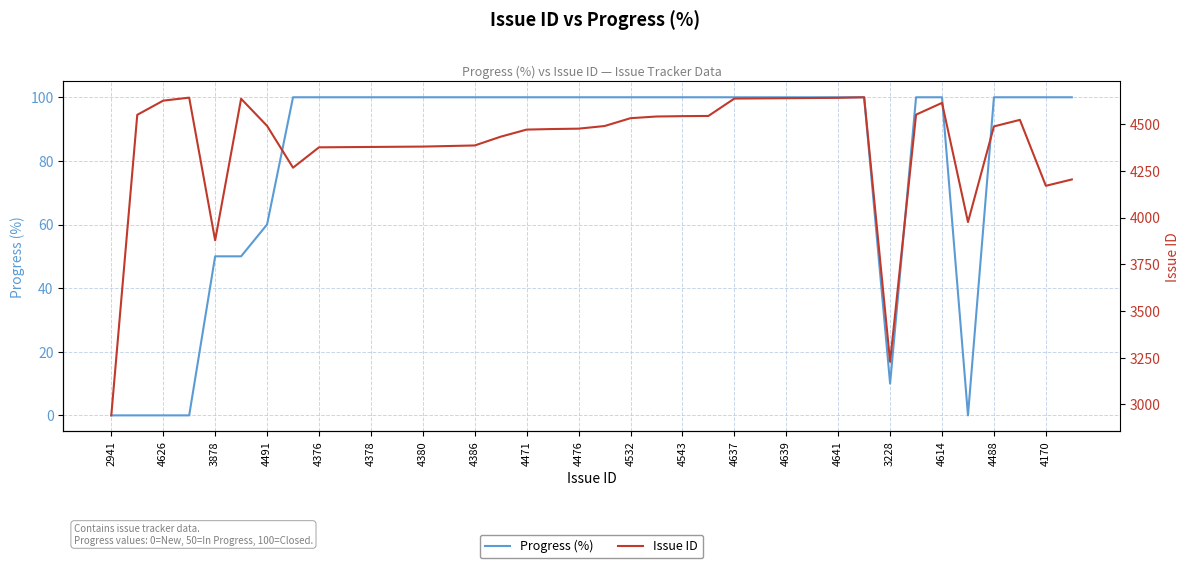

How many lines are shown in the chart?

2